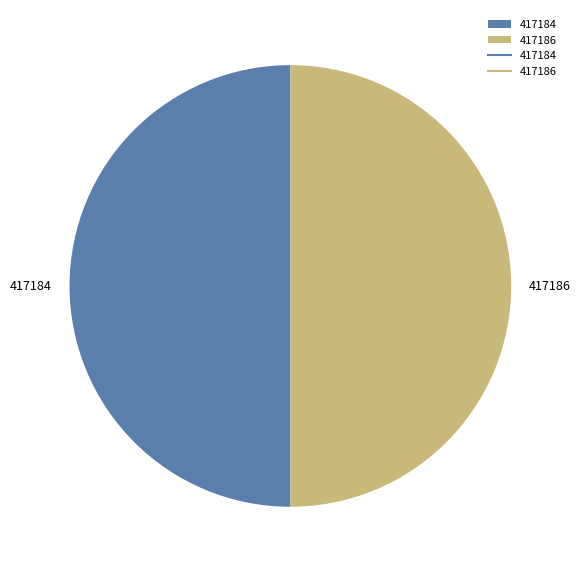

The 417186 slice represents 50% of the pie. True or false?

True